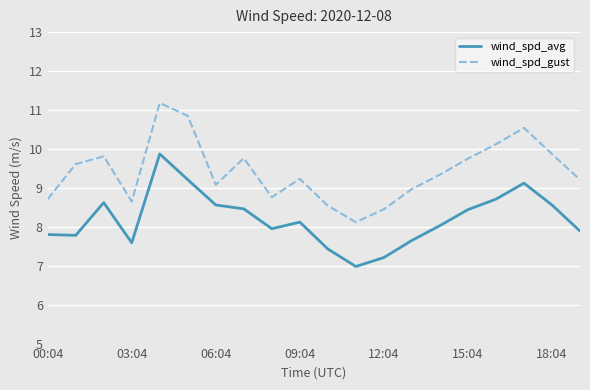

What is the difference between the maximum and minimum values in the wind_spd_gust series?

3.1